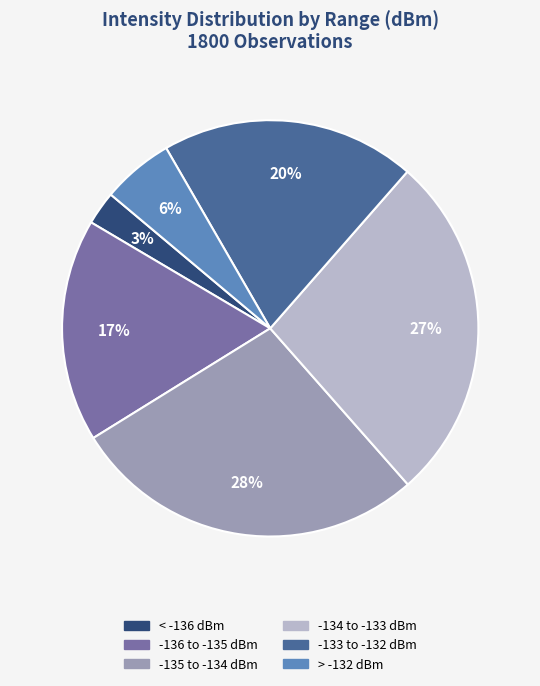

Does any single category account for the majority?

No